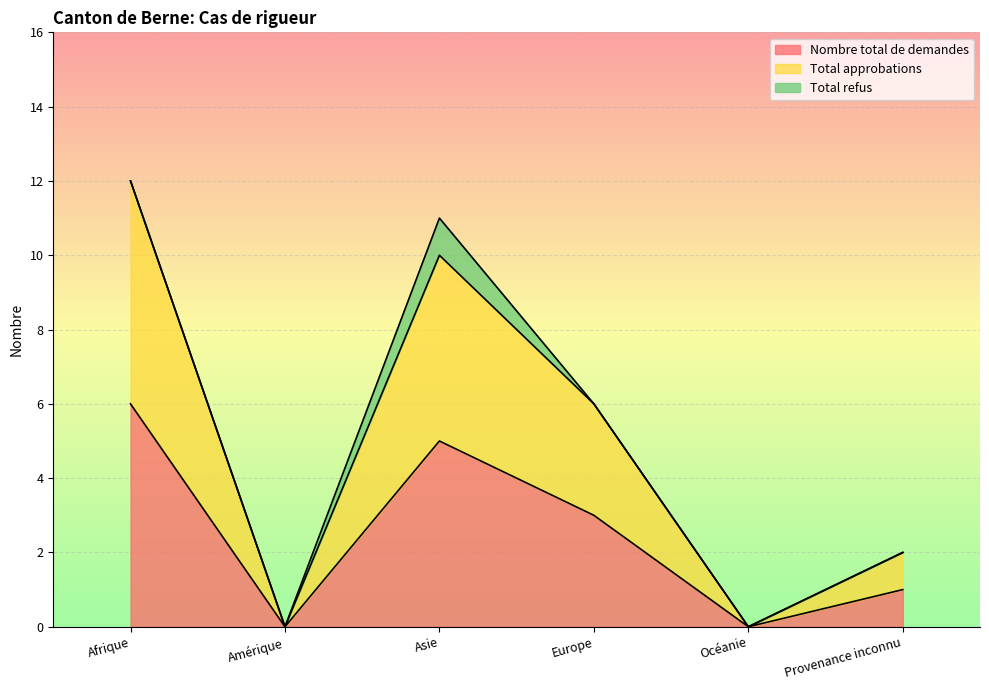

True or false: Total approbations and Nombre total de demandes intersect in this chart.

False